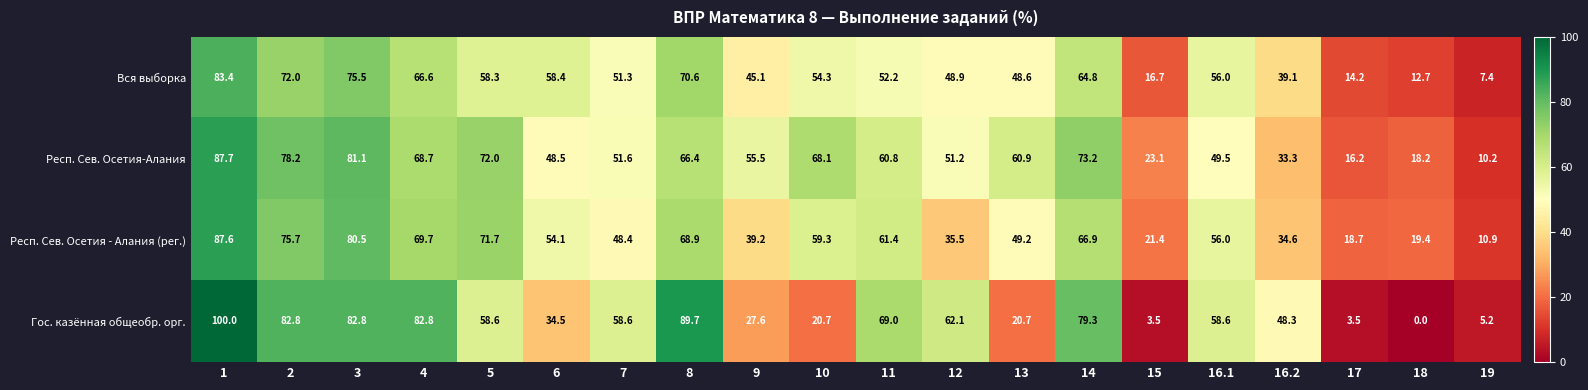

Is the value of Респ. Сев. Осетия-Алания at 18 greater than the value of Респ. Сев. Осетия - Алания (рег.) at 9?

No